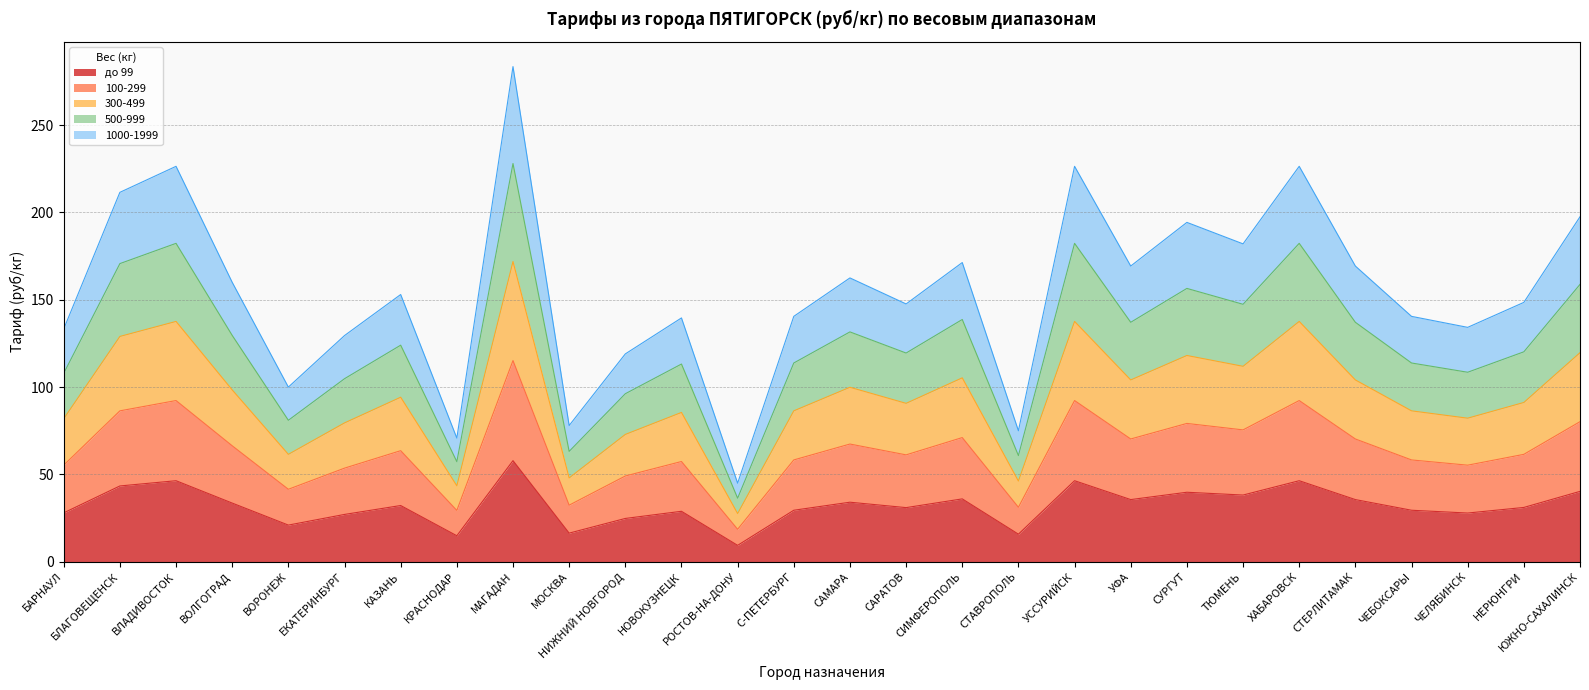

What is the spread (max minus min) of values at САРАТОВ?

116.6